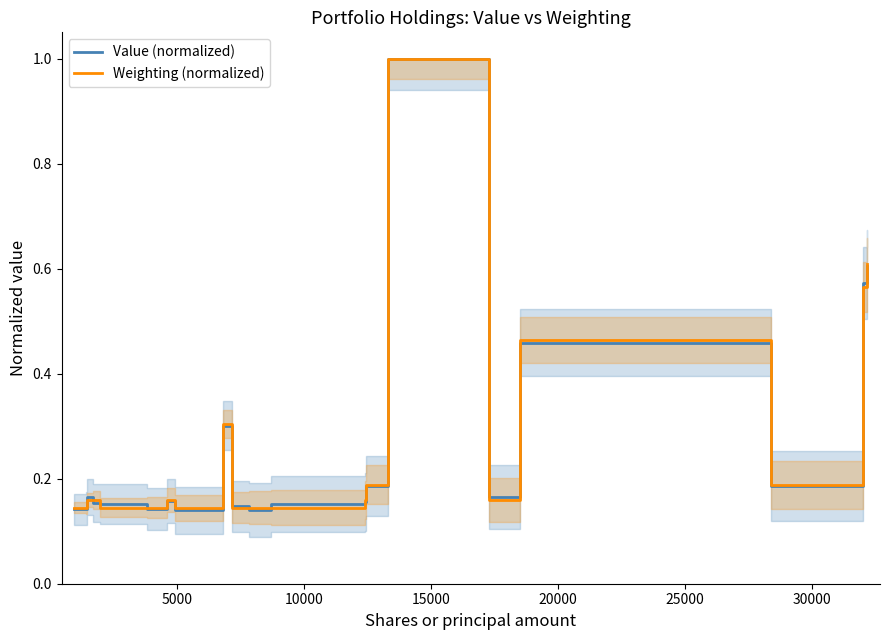

What is the maximum value for Value (normalized)?

1.0